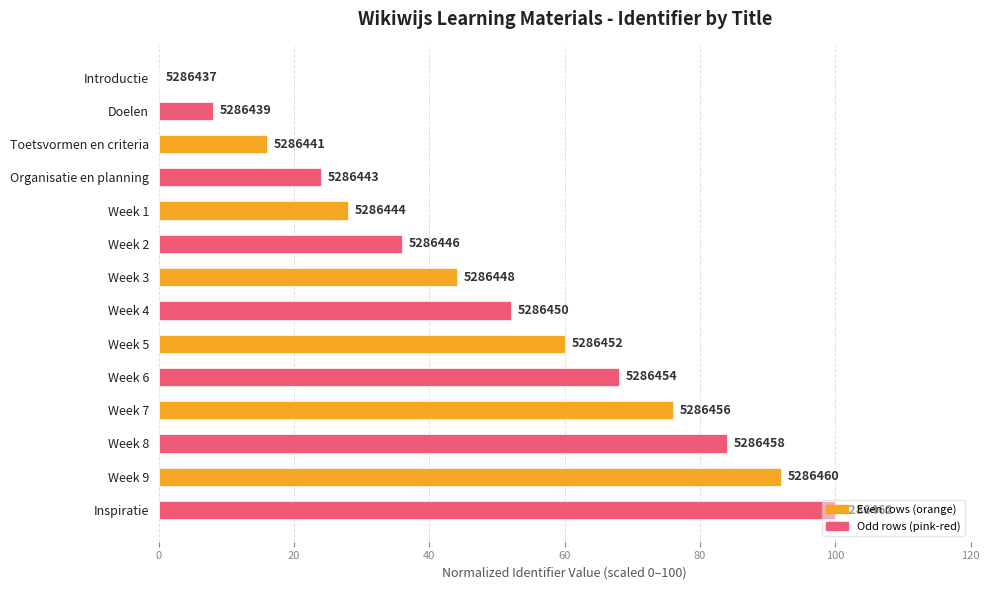

Are the bars horizontal?

Yes